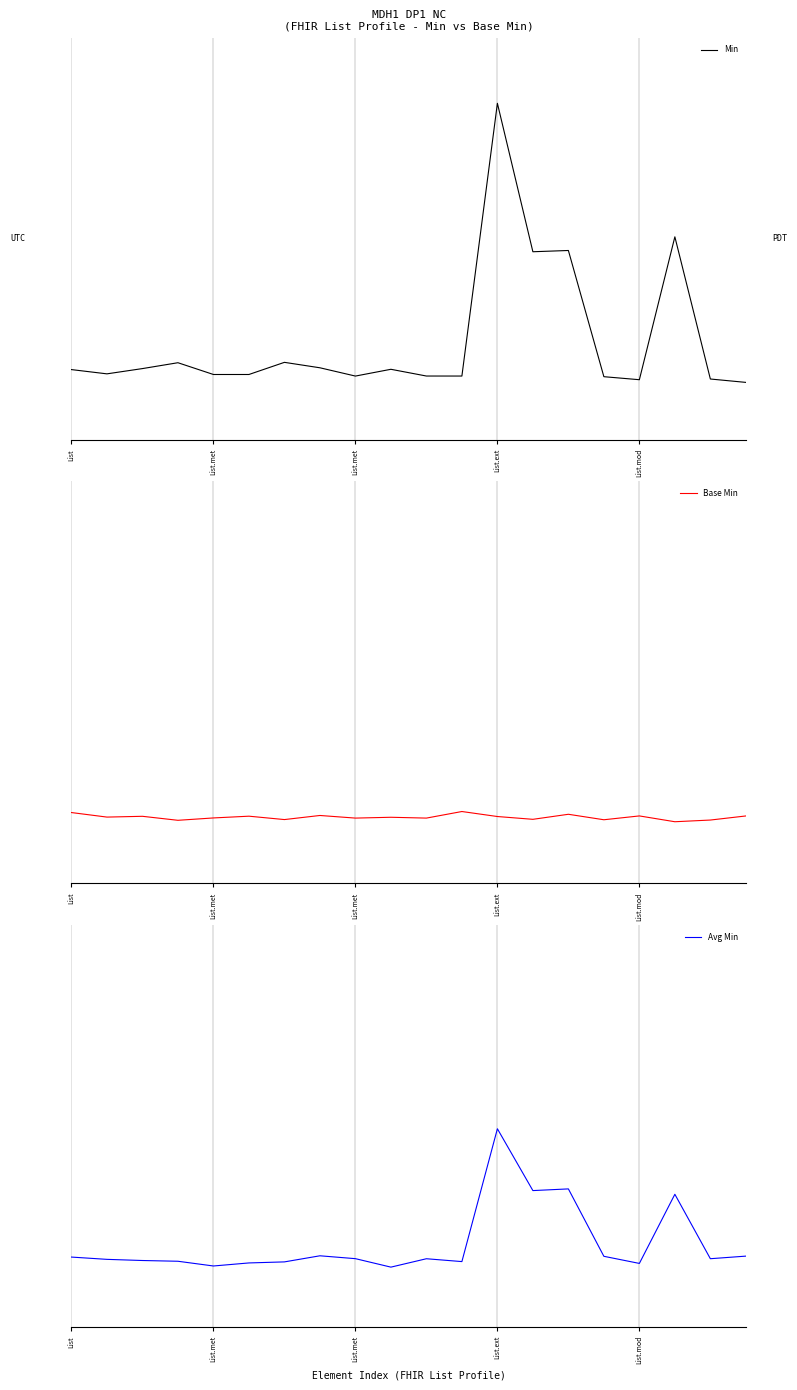

What is the label of the 2nd point from the right?

18